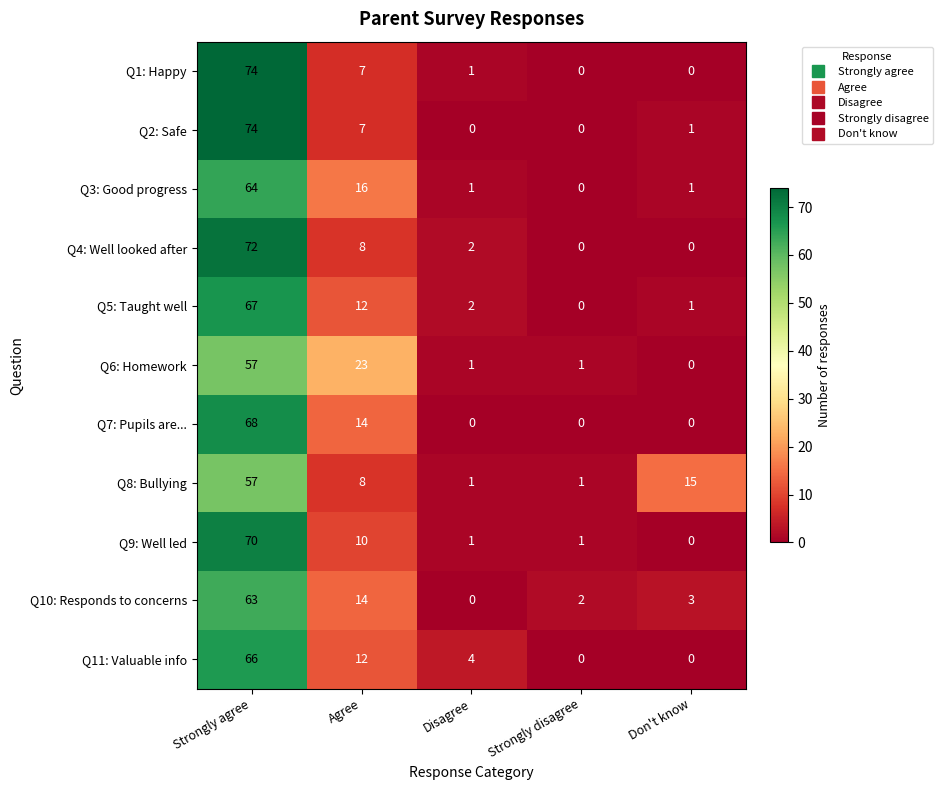

Which series changed the most between Strongly agree and Don't know?

Q1: Happy